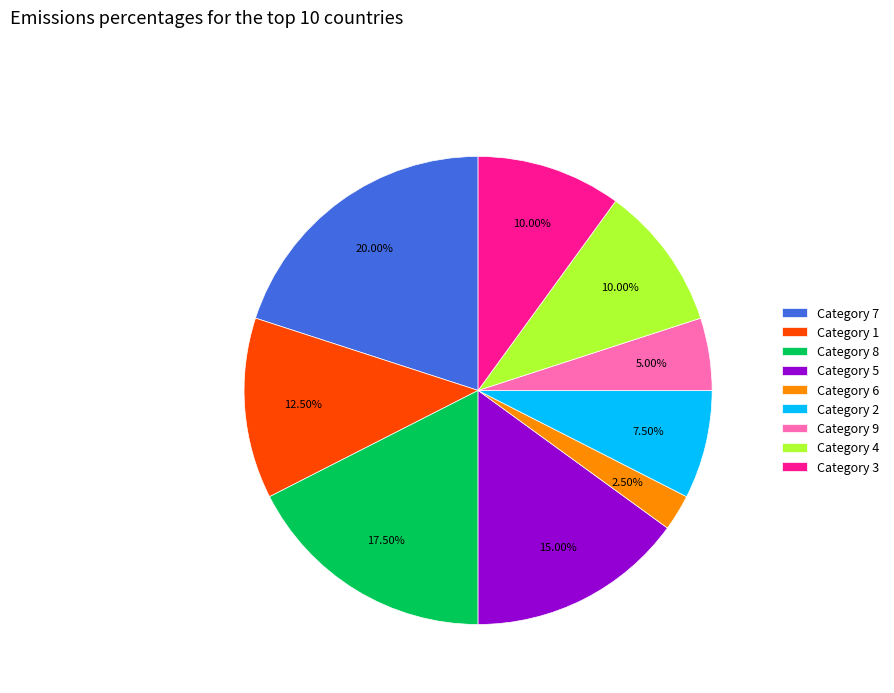

Which category has the biggest portion of the pie?

Category 7